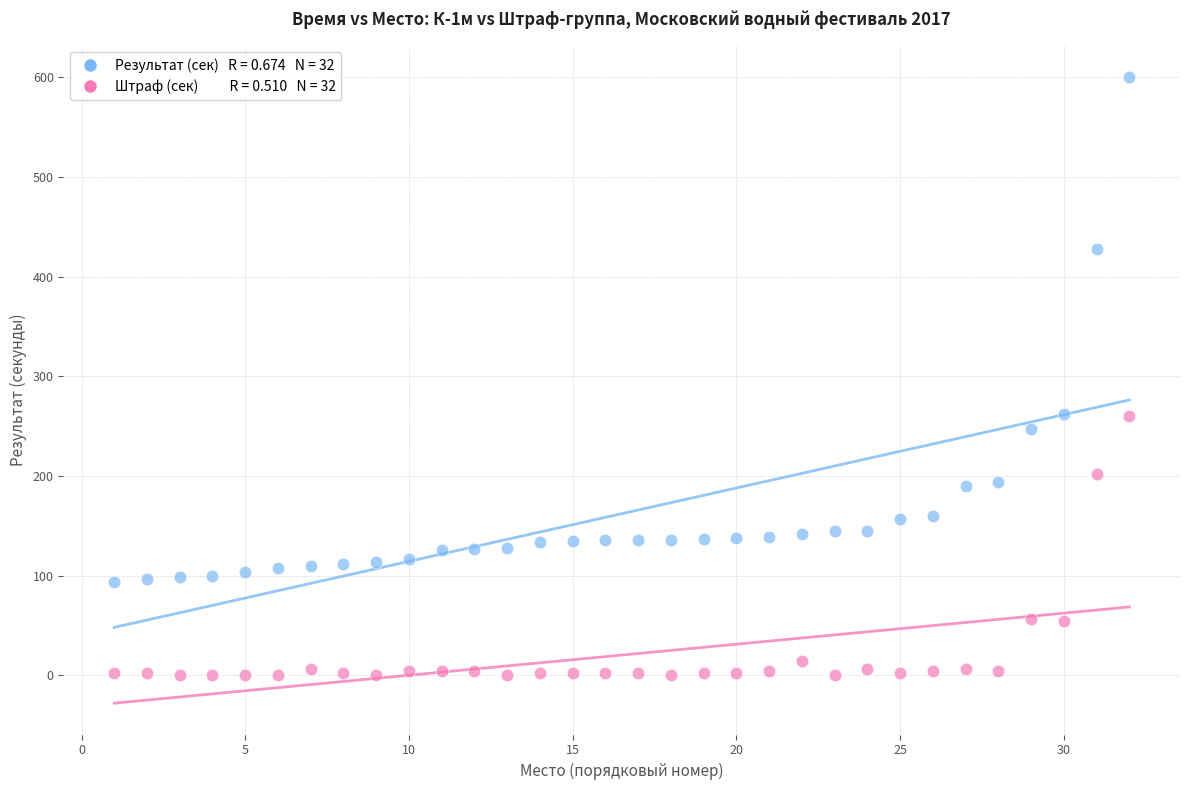

Across all data points, what is the range of X values (max minus min)?

31.0